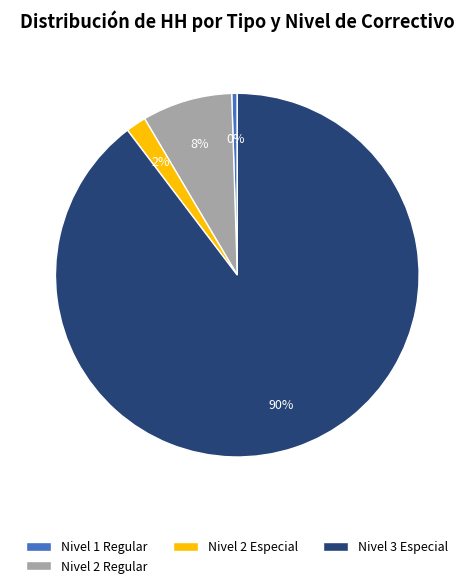

Which has a higher value, Nivel 3 Especial or Nivel 2 Regular?

Nivel 3 Especial